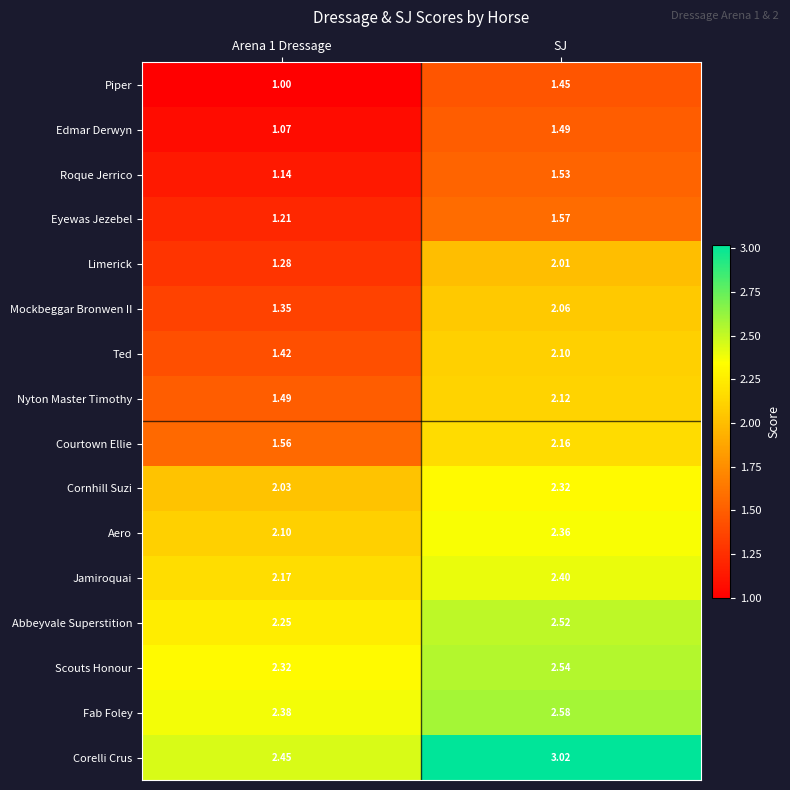

At SJ, list the series in order from smallest to largest.

Piper, Edmar Derwyn, Roque Jerrico, Eyewas Jezebel, Limerick, Mockbeggar Bronwen II, Ted, Nyton Master Timothy, Courtown Ellie, Cornhill Suzi, Aero, Jamiroquai, Abbeyvale Superstition, Scouts Honour, Fab Foley, Corelli Crus